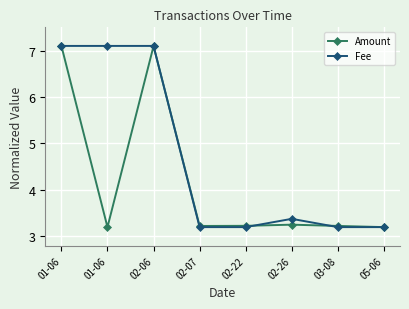

The value of Amount at 02-07 is 4.8. True or false?

False